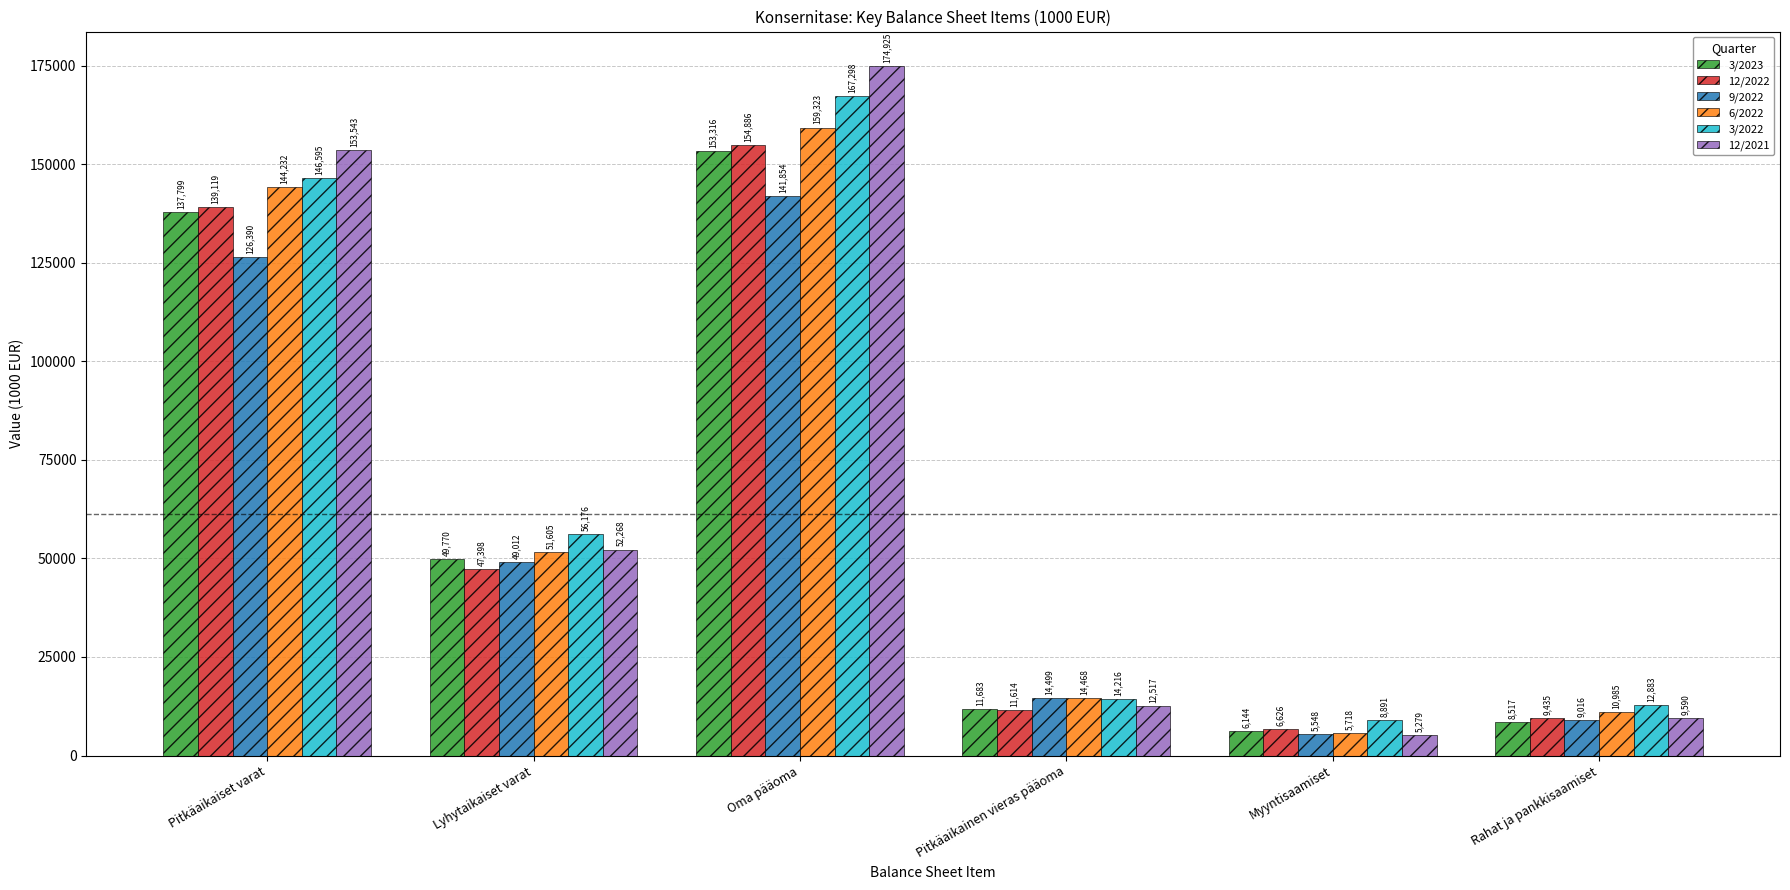

What is the label of the 3rd bar from the left?

Oma pääoma